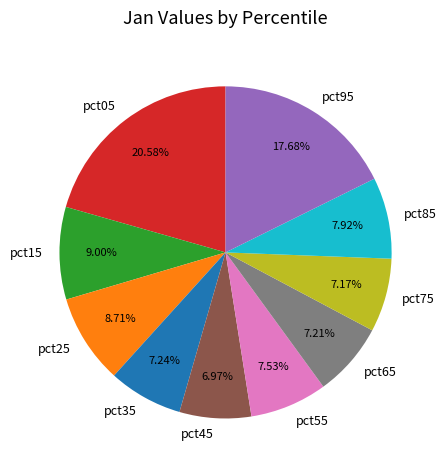

True or false: pct35 accounts for 1% of the total.

False